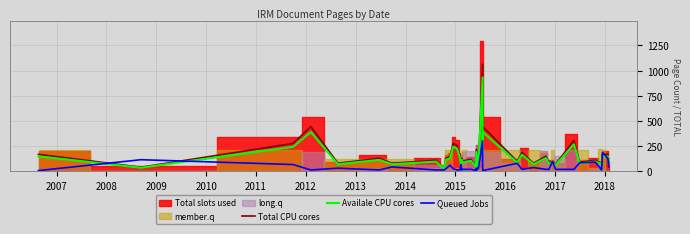

What is the average value of the Total CPU cores series?

165.1